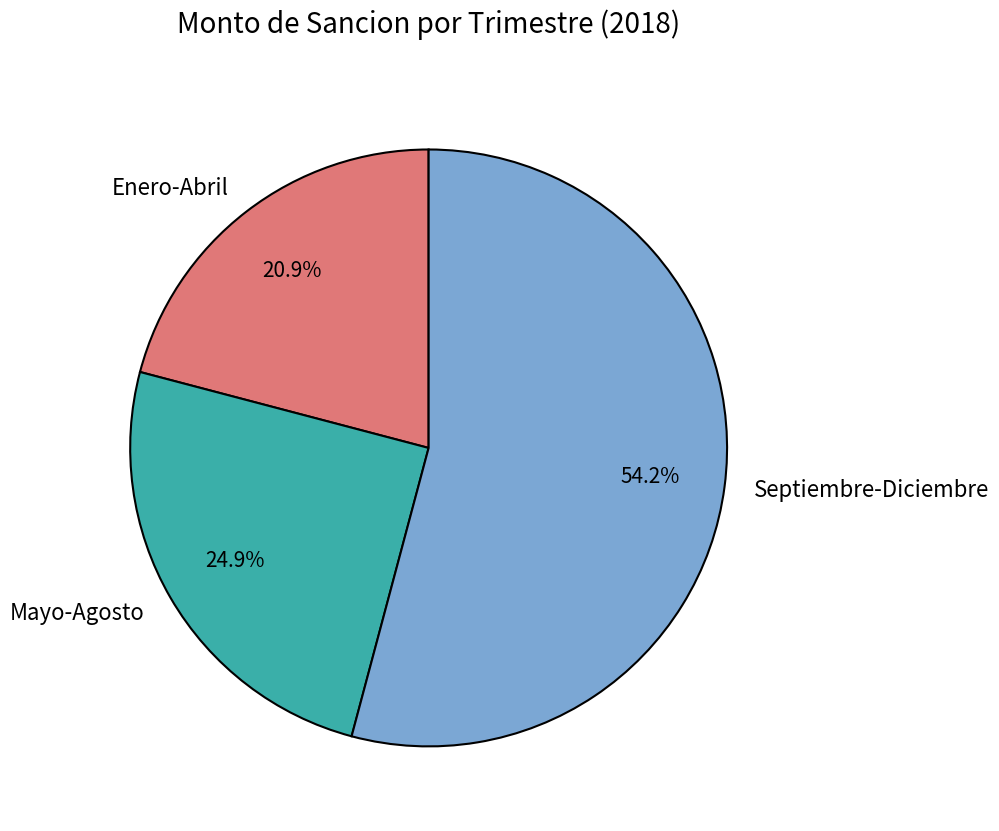

Between Septiembre-Diciembre and Mayo-Agosto, which is larger?

Septiembre-Diciembre